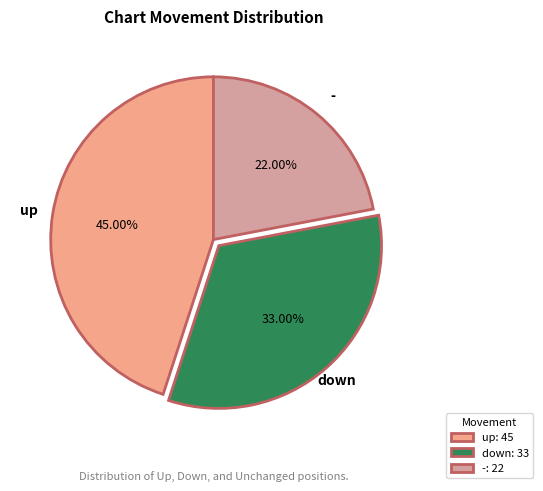

To the nearest percent, what is the combined percentage of - and down?

55%